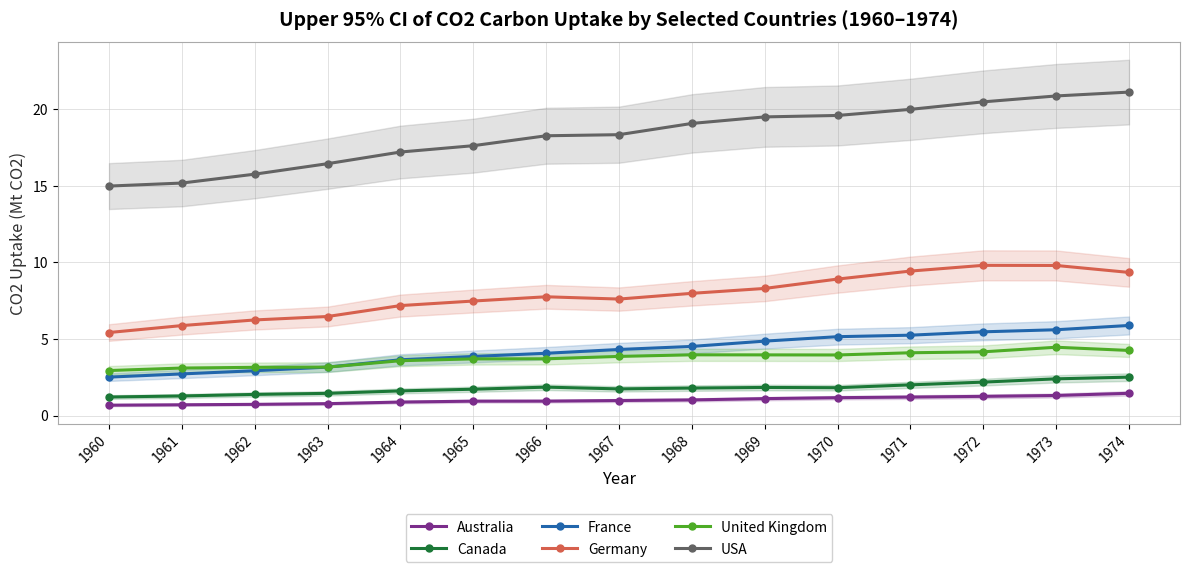

Is it true that United Kingdom equals 5.1 at 1962?

False